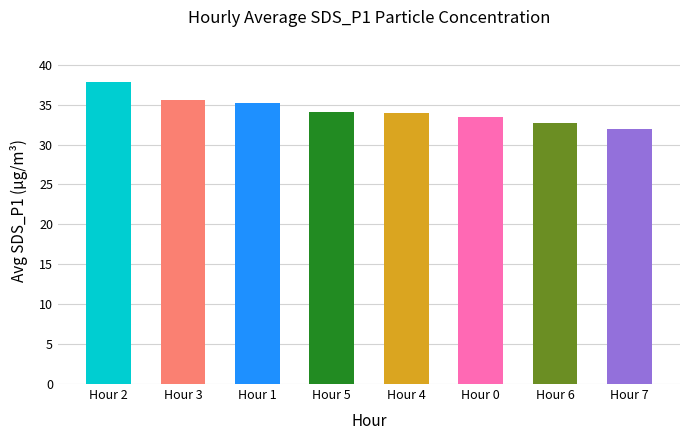

What value does the data have at Hour 7?

31.9